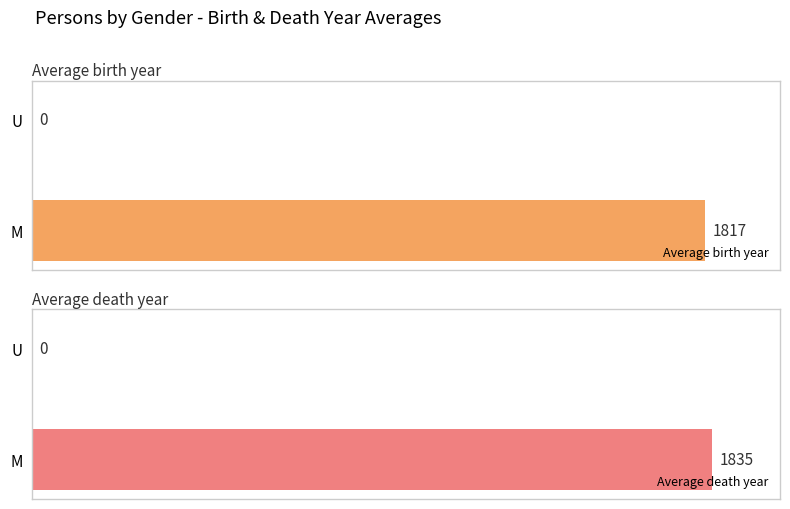

Is the value of Average birth year at U greater than the value of Average death year at U?

No